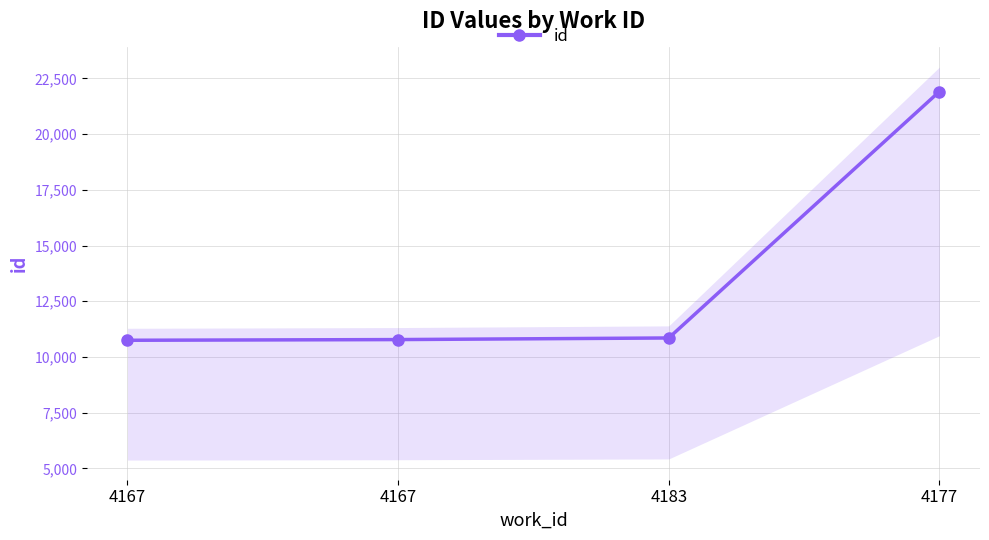

Does the chart have visible grid lines?

Yes